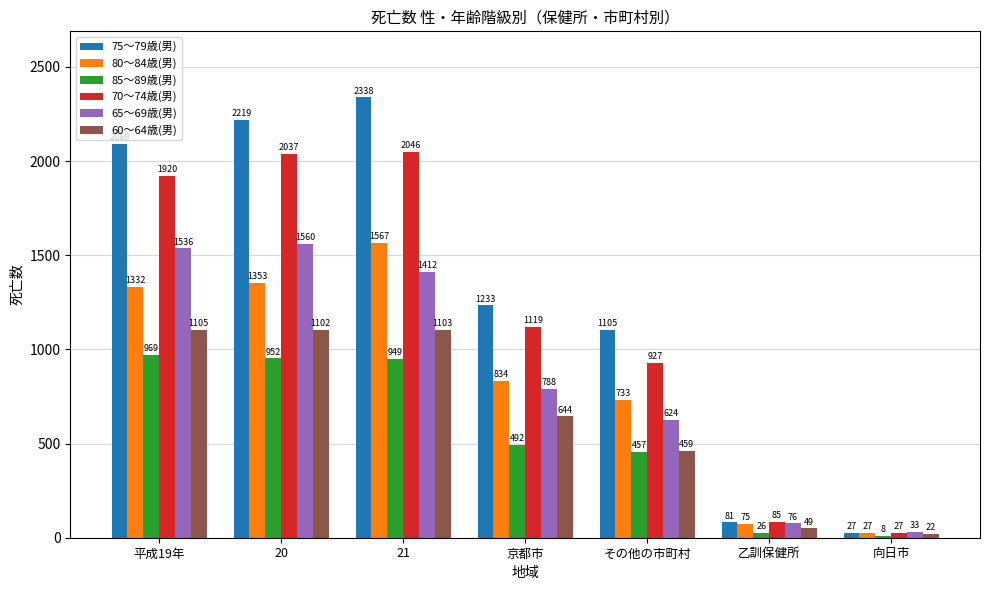

Between 20 and 向日市, which series saw the biggest shift?

75～79歳(男)